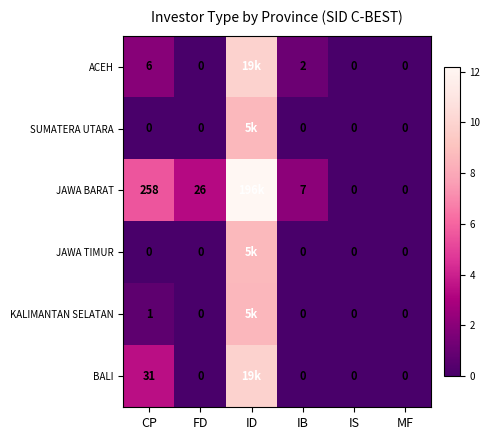

How many series are shown in this chart?

6